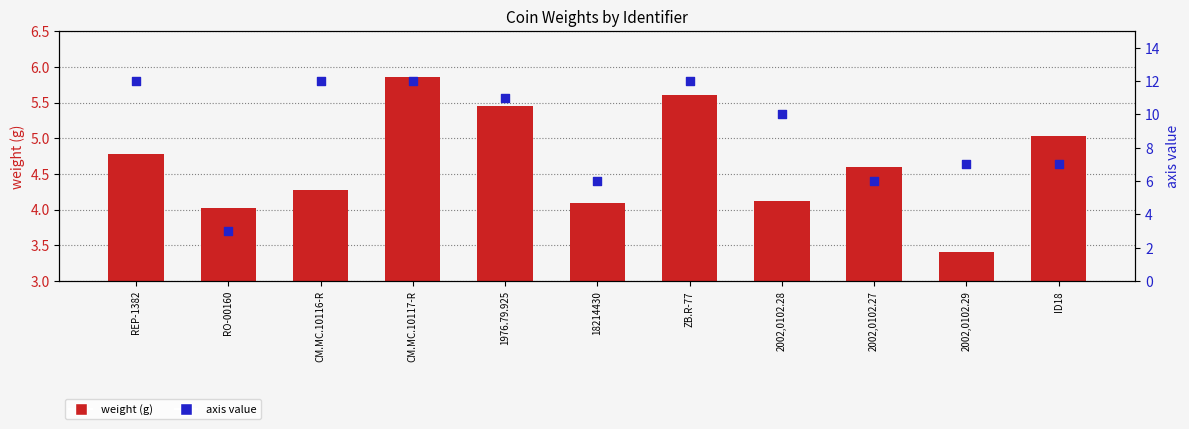

What are all the series names shown in the legend?

weight (g), axis value